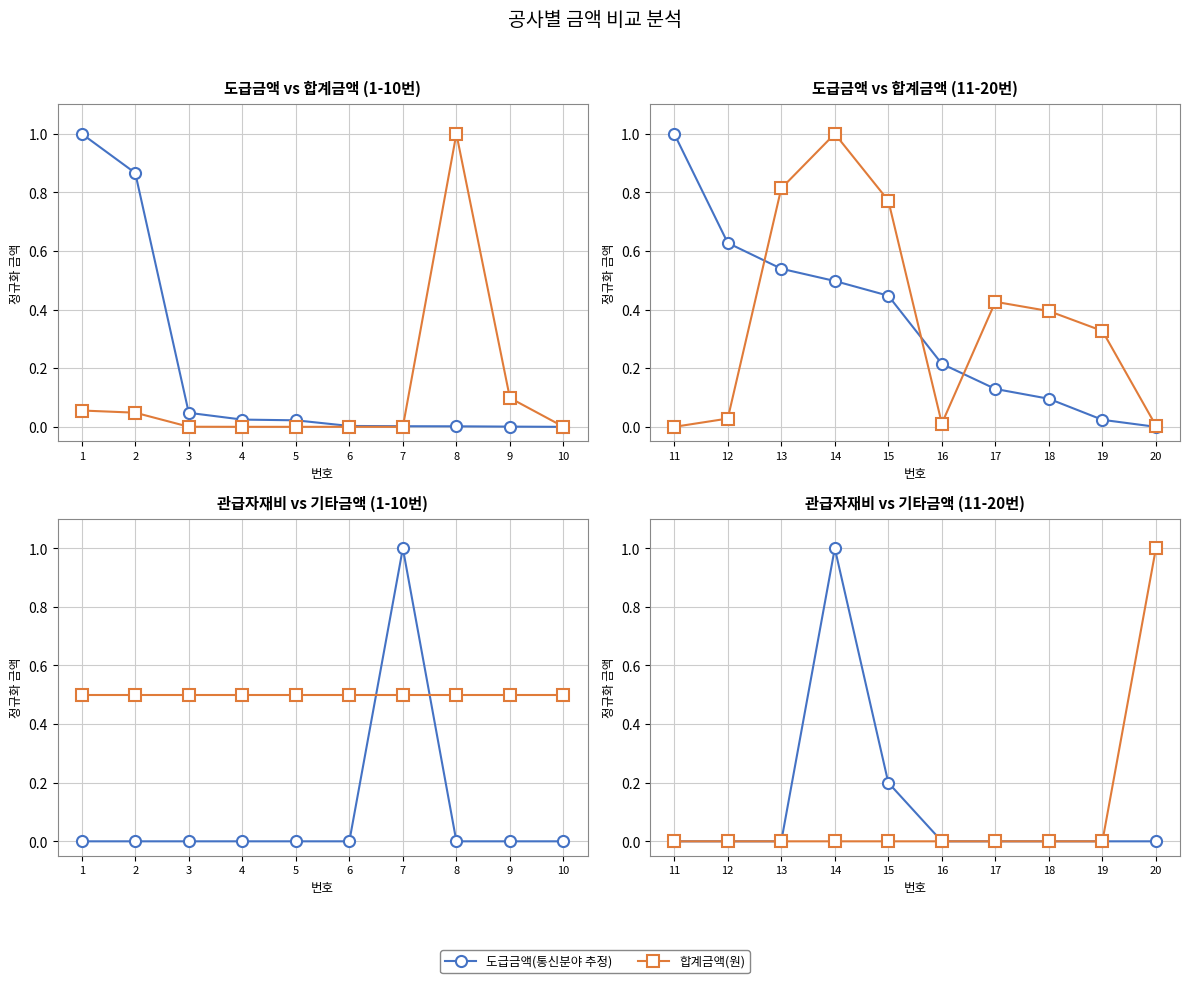

What is the greatest value displayed?

1.0